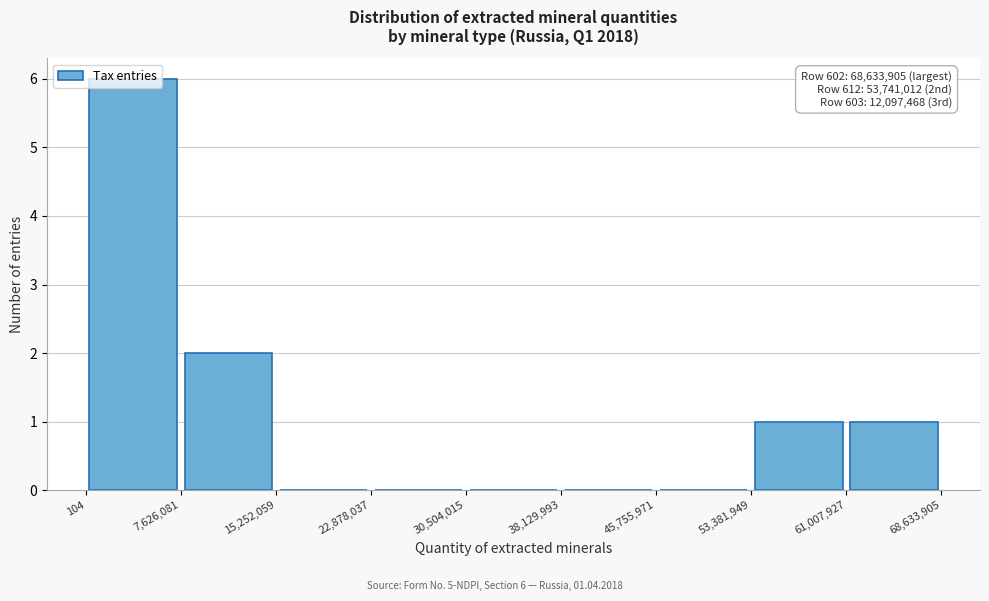

Which range on the x-axis has the tallest bar?

104 to 7,626,081